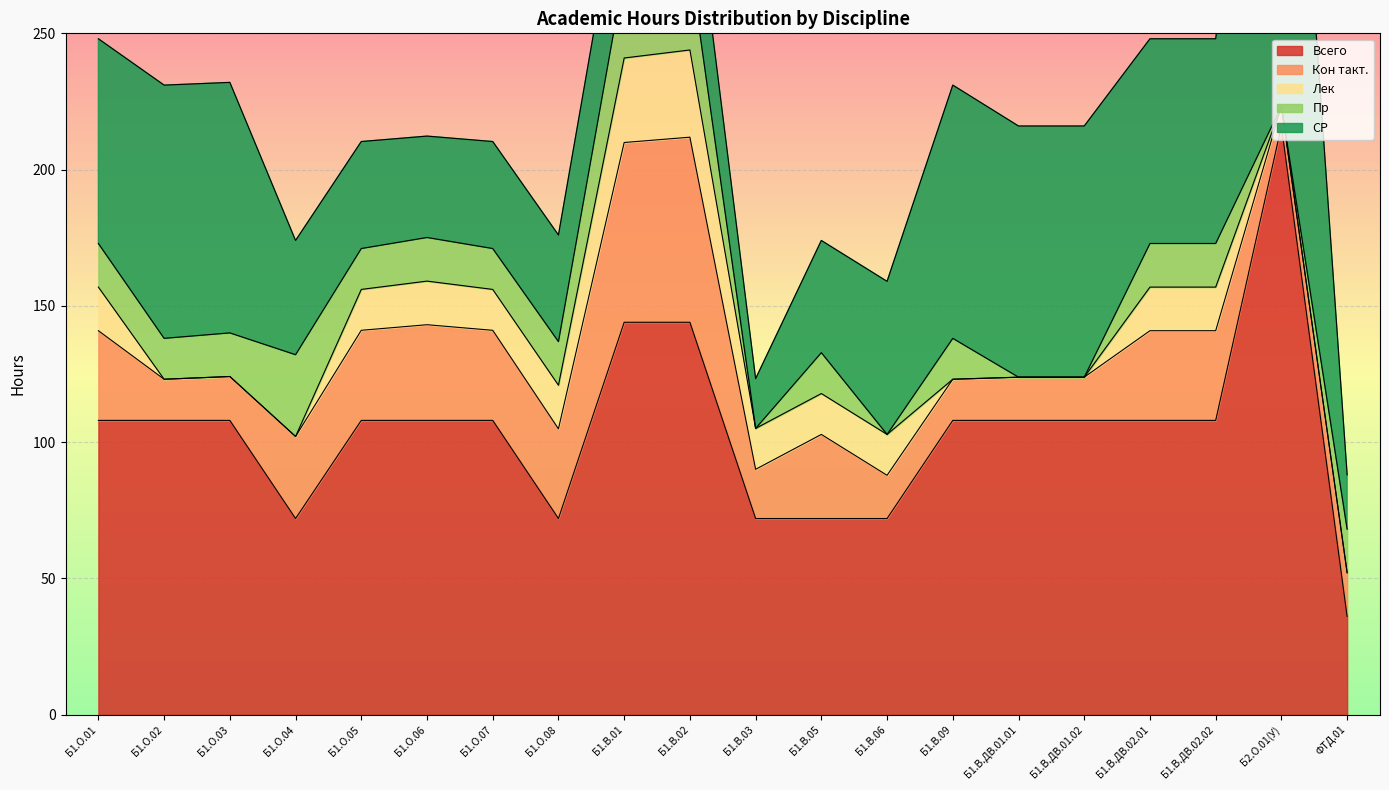

Reading left to right, list all the values displayed in this chart.

Всего: 108.0	108.0	108.0	72.0	108.0	108.0	108.0	72.0	144.0	144.0	72.0	72.0	72.0	108.0	108.0	108.0	108.0	108.0	216.0	36.0
Кон такт.: 32.9	15.1	16.1	30.1	33.0	35.1	33.0	32.9	66.0	67.9	18.1	30.9	15.8	15.1	15.8	15.8	32.9	32.9	7.3	16.1
Лек: 16.0	0.0	0.0	0.0	15.0	16.0	15.0	16.0	31.0	32.0	15.0	15.0	15.0	0.0	0.0	0.0	16.0	16.0	0.0	0.0
Пр: 16.0	15.0	16.0	30.0	15.0	16.0	15.0	16.0	31.0	32.0	0.0	15.0	0.0	15.0	0.0	0.0	16.0	16.0	0.0	16.0
СР: 75.1	92.9	91.9	41.9	39.2	37.2	39.2	39.1	42.4	40.4	18.2	41.1	56.1	92.9	92.2	92.2	75.1	75.1	208.7	19.9